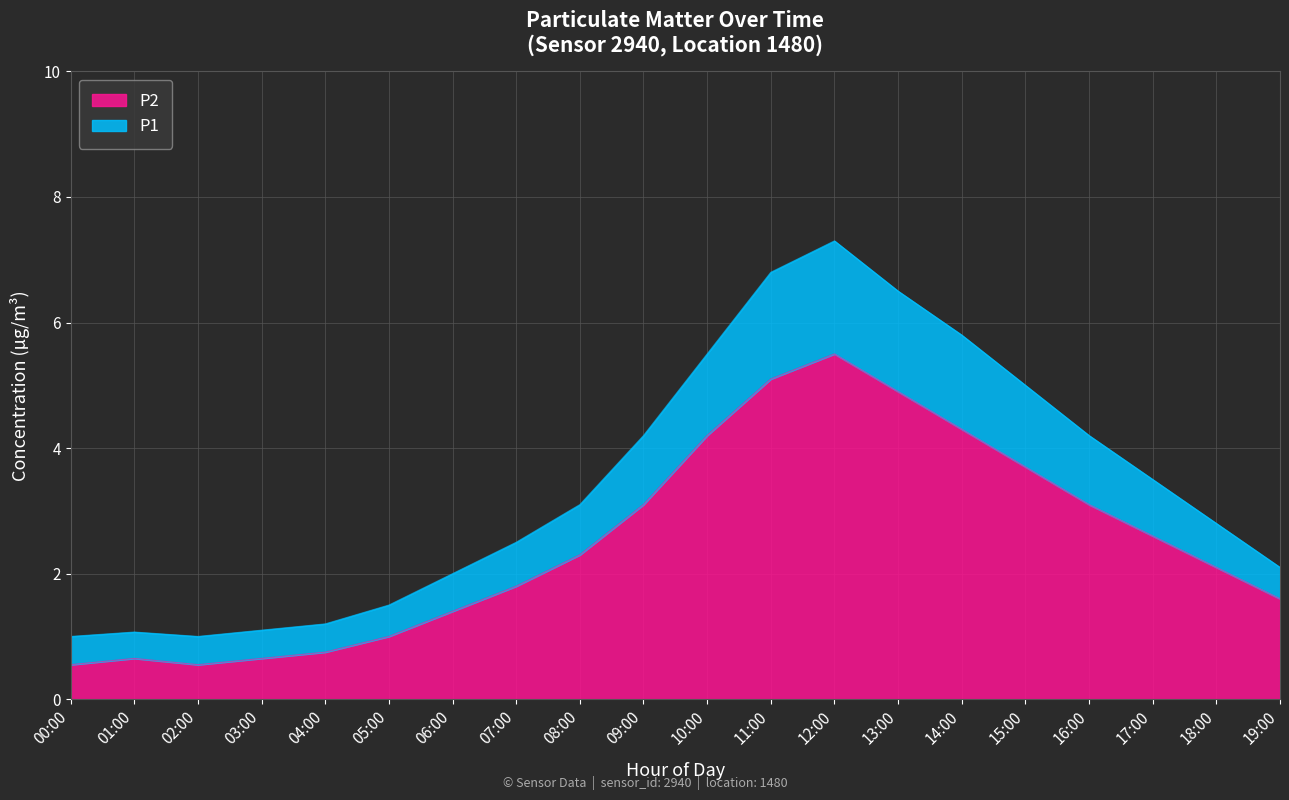

What are all the series names shown in the legend?

P2, P1